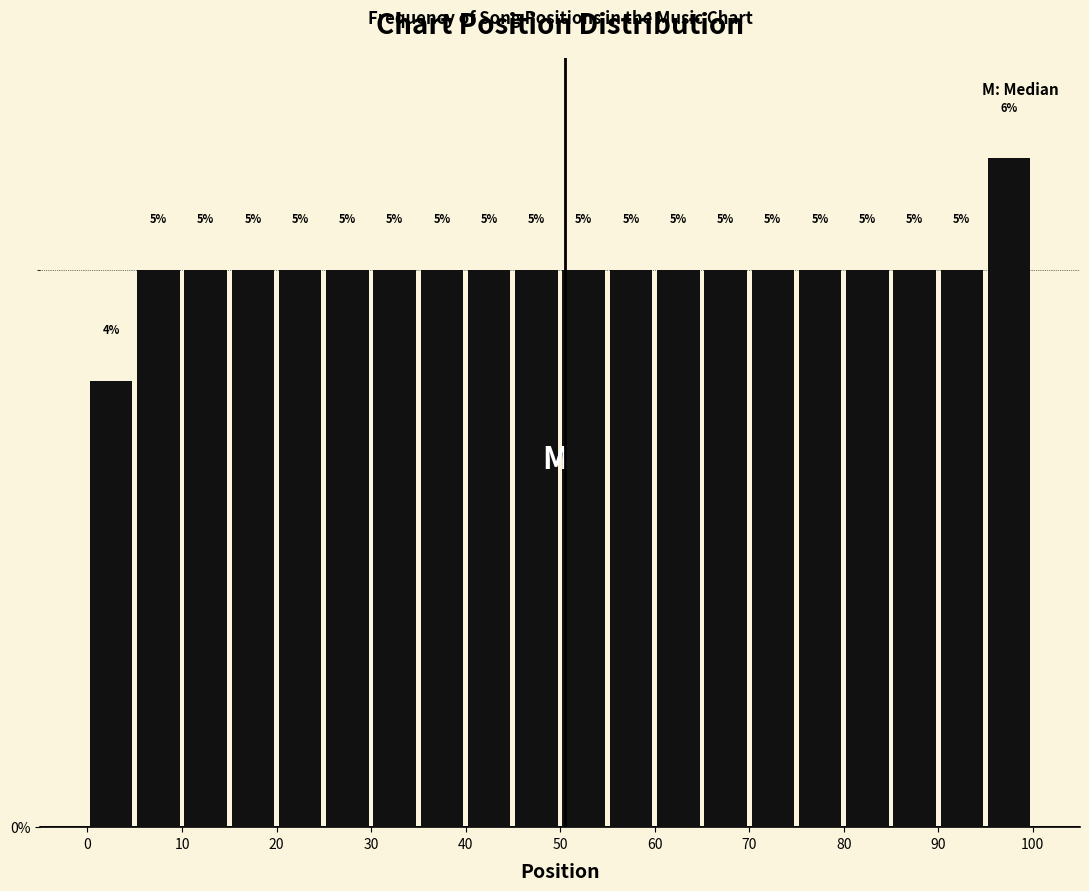

Reading left to right, transcribe this chart: for each bar, give the range it covers on the x-axis and its height.

0 to 5: 4
5 to 10: 5
10 to 15: 5
15 to 20: 5
20 to 25: 5
25 to 30: 5
30 to 35: 5
35 to 40: 5
40 to 45: 5
45 to 50: 5
50 to 55: 5
55 to 60: 5
60 to 65: 5
65 to 70: 5
70 to 75: 5
75 to 80: 5
80 to 85: 5
85 to 90: 5
90 to 95: 5
95 to 100: 6